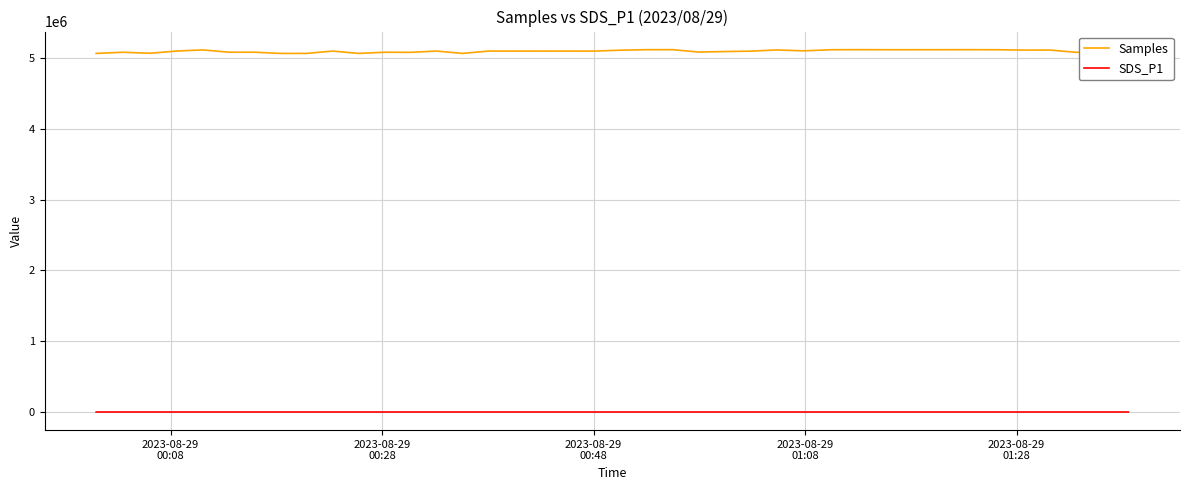

Which series has the largest range (max minus min)?

Samples